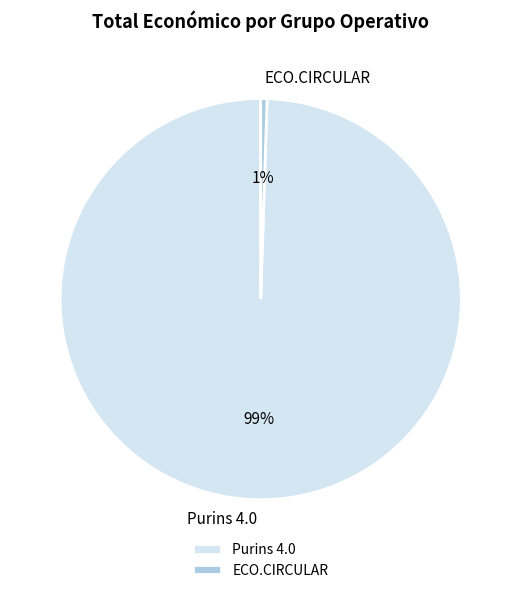

Which has a higher value, ECO.CIRCULAR or Purins 4.0?

Purins 4.0